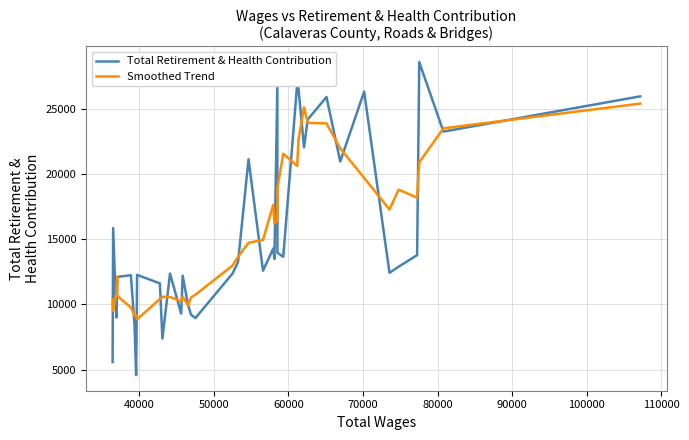

Which series has the largest range (max minus min)?

Total Retirement & Health Contribution